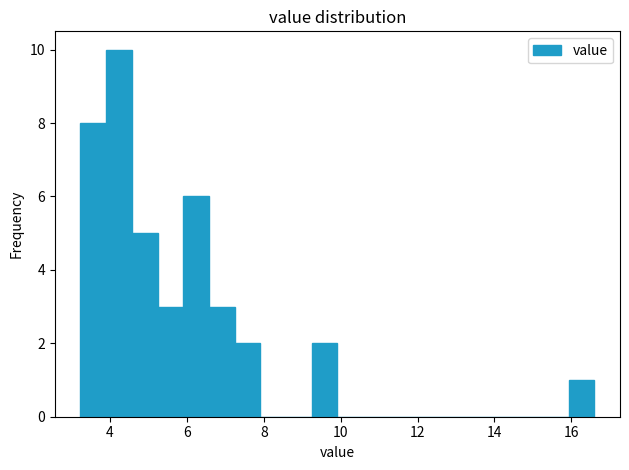

Read against the x-axis, roughly where is the centre of the tallest bar?

4.2